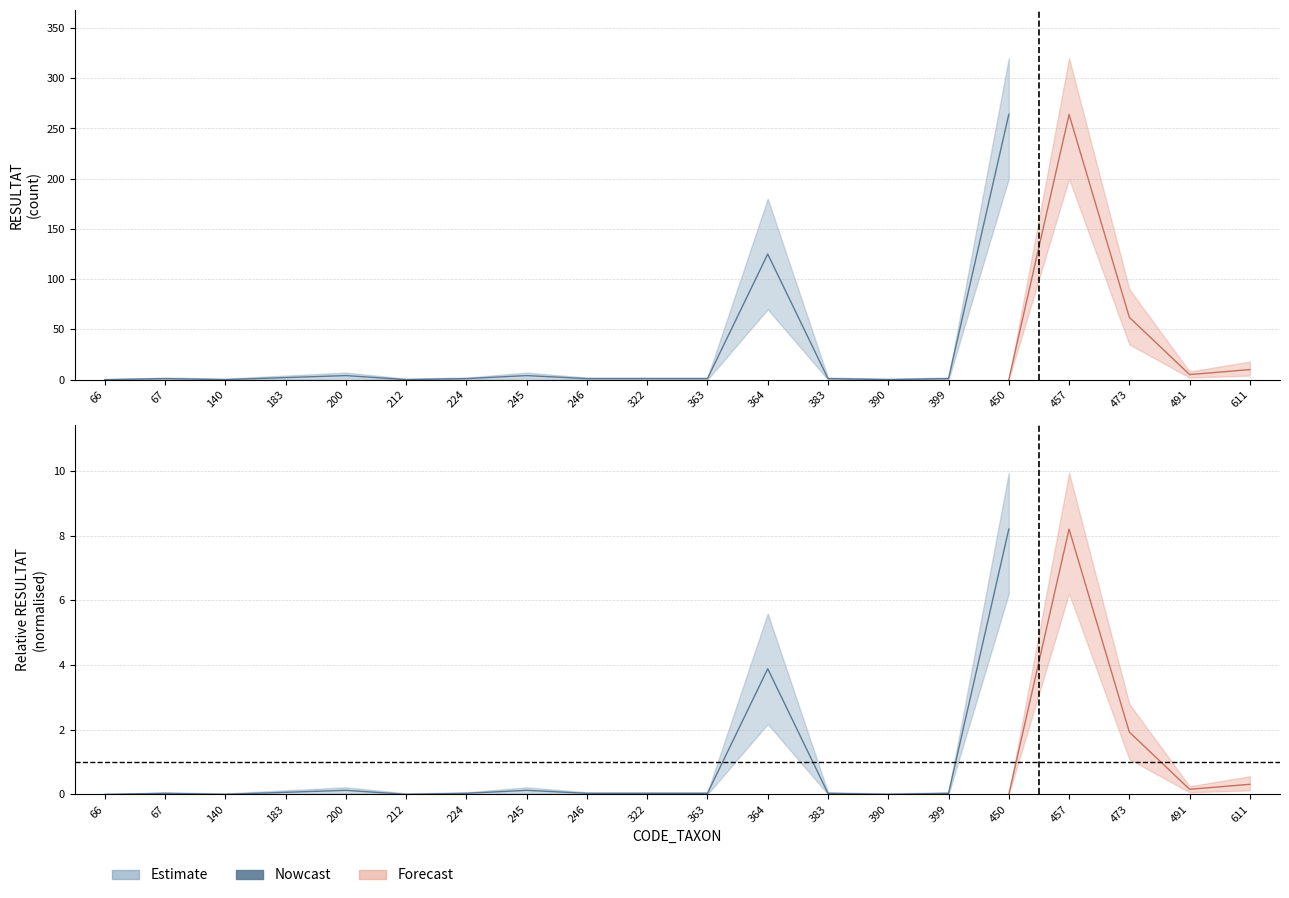

True or false: the data has more than 0 interior local peaks.

True